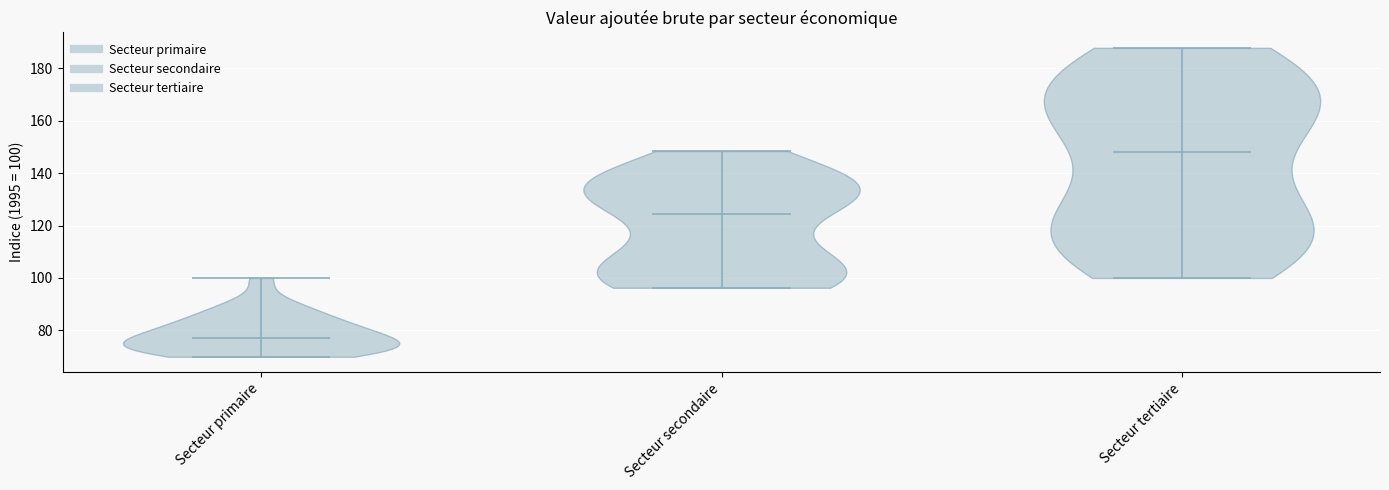

Where does the median line of the violin for Secteur tertiaire sit on the y-axis? The values are not printed on the chart, so give them approximately, as read against the axis.

148